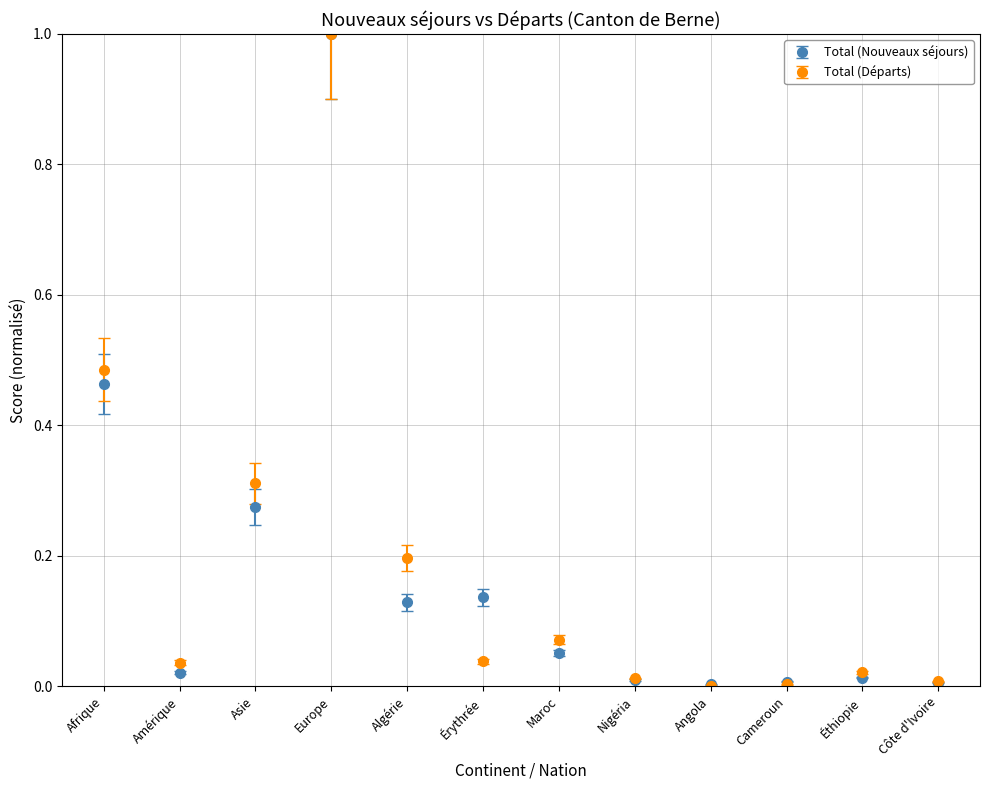

Is the value of Total (Départs) at Amérique greater than the value of Total (Nouveaux séjours) at Algérie?

No